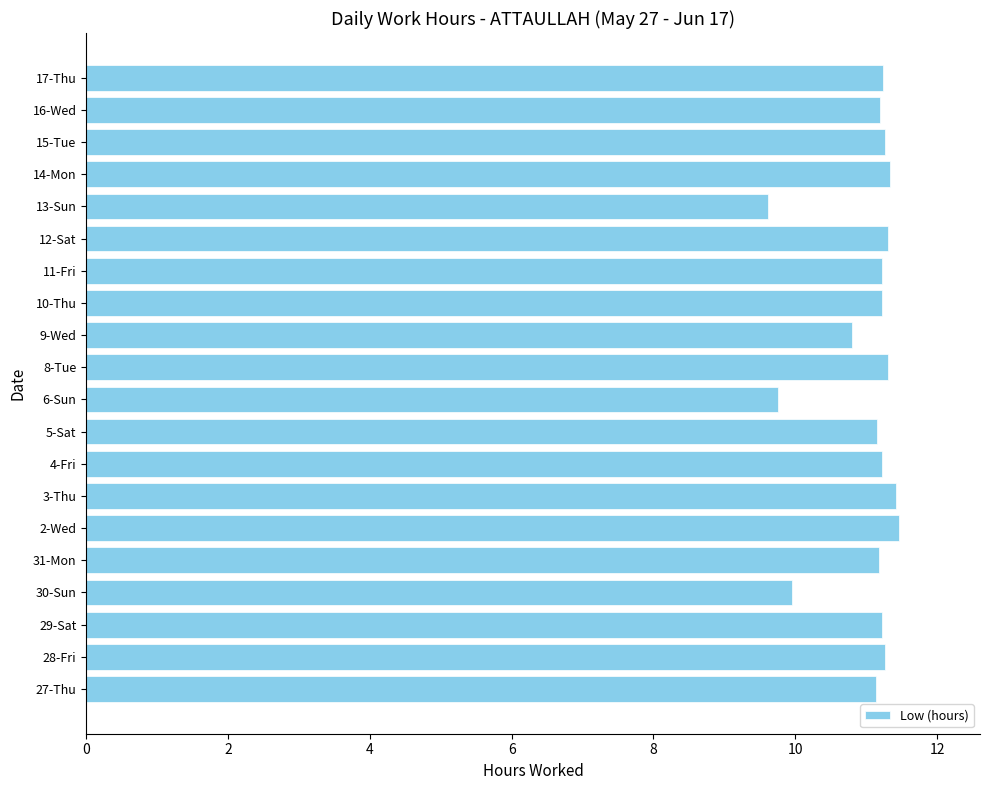

Are the bars grouped side by side (vs. stacked)?

No